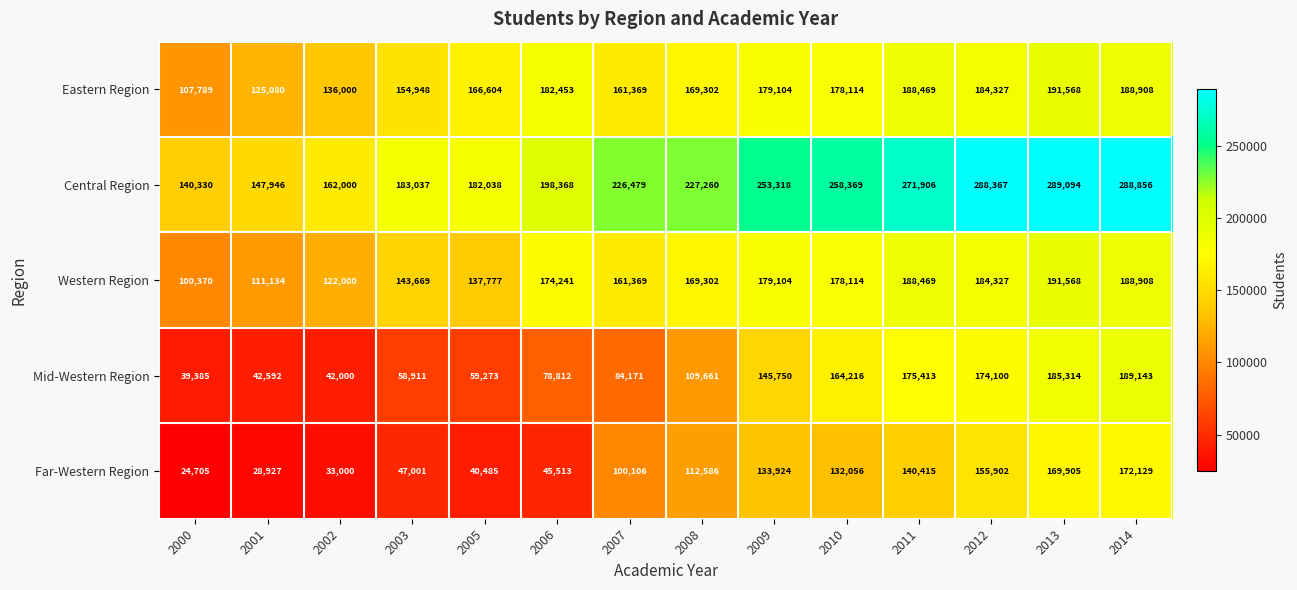

Which series has the largest range (max minus min)?

Mid-Western Region